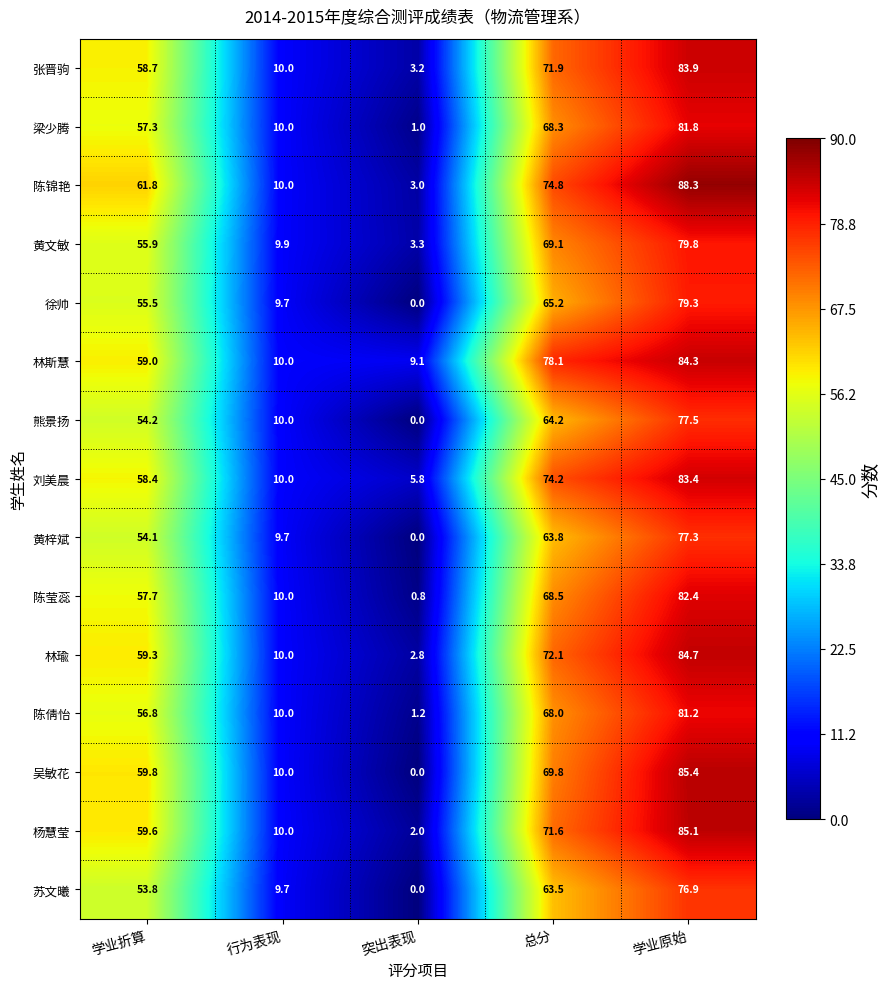

Which series has the largest total across all categories?

林斯慧